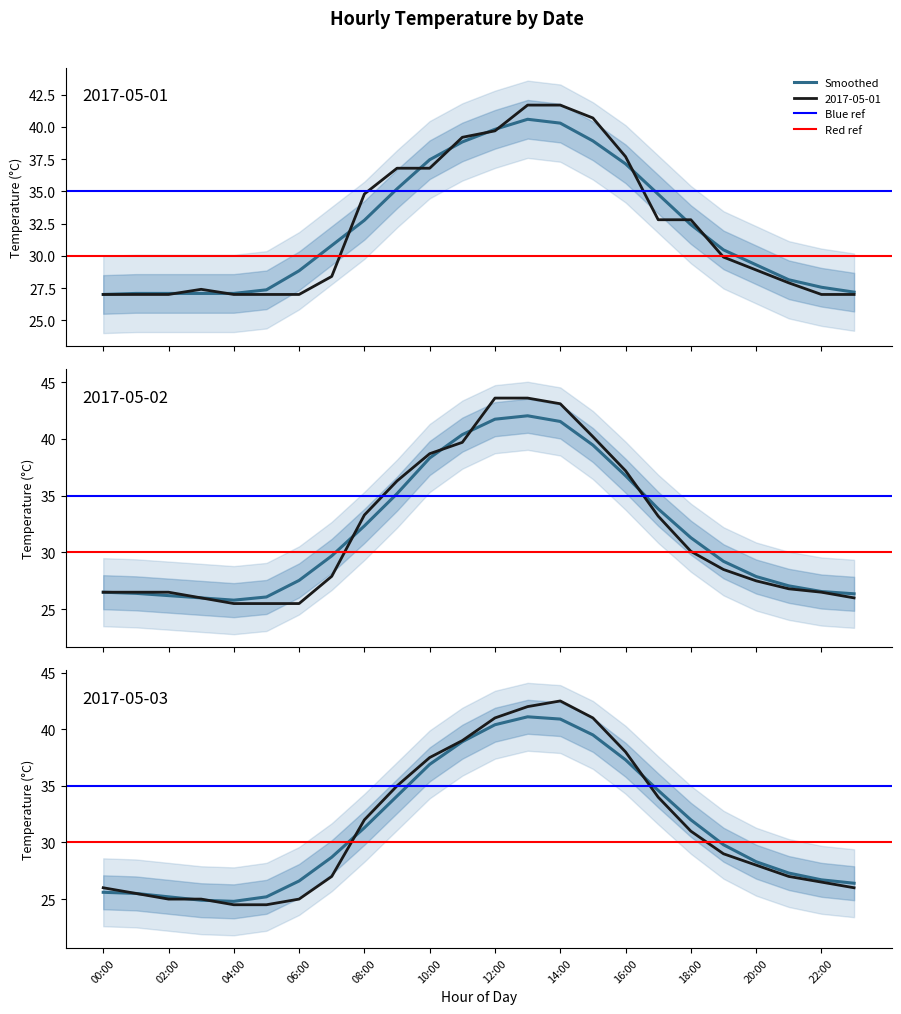

Read the 2017-05-01 value at 15:00.

40.7